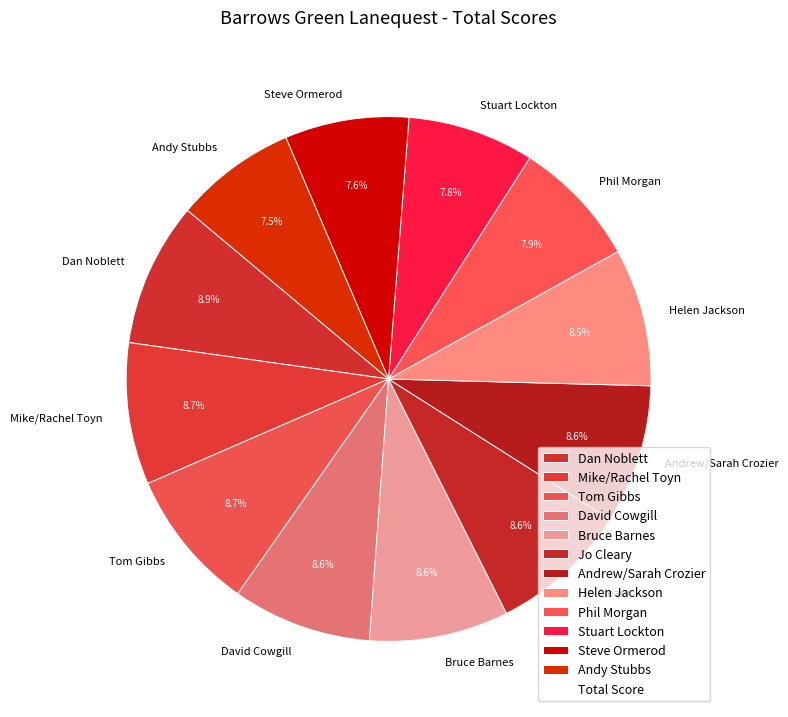

What percentage is the Jo Cleary slice, to the nearest percent?

9%